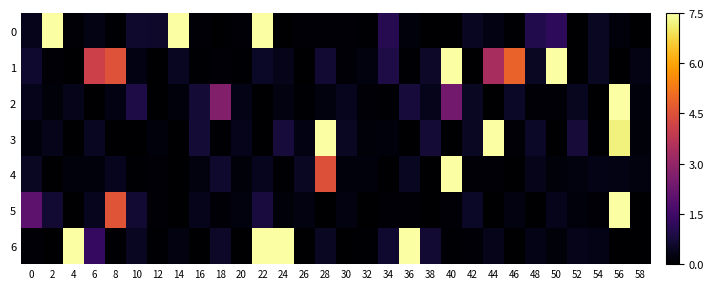

Reading right to left, extract all data points from this chart.

0: 58=0.0	56=0.2	54=0.5	52=0.0	50=1.2	48=1.0	46=0.0	44=0.3	42=0.5	40=0.0	38=0.0	36=0.2	34=1.0	32=0.1	30=0.1	28=0.1	26=0.1	24=0.0	22=7.5	20=0.1	18=0.0	16=0.1	14=7.5	12=0.6	10=0.6	8=0.0	6=0.3	4=0.1	2=7.5	0=0.4
1: 58=0.3	56=0.0	54=0.5	52=0.0	50=7.5	48=0.5	46=4.9	44=3.4	42=0.0	40=7.5	38=0.5	36=0.0	34=0.9	32=0.2	30=0.1	28=0.7	26=0.0	24=0.3	22=0.5	20=0.0	18=0.1	16=0.0	14=0.5	12=0.0	10=0.3	8=4.5	6=4.1	4=0.0	2=0.1	0=0.6
2: 58=0.2	56=7.5	54=0.0	52=0.4	50=0.1	48=0.1	46=0.5	44=0.0	42=0.5	40=2.4	38=0.4	36=0.8	34=0.0	32=0.1	30=0.4	28=0.2	26=0.1	24=0.2	22=0.0	20=0.3	18=2.7	16=0.7	14=0.2	12=0.0	10=0.9	8=0.3	6=0.0	4=0.3	2=0.1	0=0.4
3: 58=0.1	56=7.2	54=0.0	52=0.7	50=0.0	48=0.5	46=0.1	44=7.5	42=0.5	40=0.0	38=0.7	36=0.0	34=0.2	32=0.1	30=0.5	28=7.5	26=0.3	24=0.8	22=0.0	20=0.4	18=0.0	16=0.7	14=0.0	12=0.2	10=0.0	8=0.0	6=0.5	4=0.0	2=0.3	0=0.2
4: 58=0.2	56=0.3	54=0.3	52=0.2	50=0.1	48=0.3	46=0.0	44=0.1	42=0.1	40=7.5	38=0.0	36=0.5	34=0.0	32=0.1	30=0.2	28=4.5	26=0.5	24=0.0	22=0.4	20=0.1	18=0.6	16=0.2	14=0.0	12=0.1	10=0.0	8=0.4	6=0.2	4=0.2	2=0.0	0=0.5
5: 58=0.0	56=7.5	54=0.1	52=0.2	50=0.4	48=0.0	46=0.2	44=0.0	42=0.5	40=0.1	38=0.0	36=0.1	34=0.1	32=0.0	30=0.2	28=0.0	26=0.2	24=0.1	22=0.8	20=0.2	18=0.1	16=0.4	14=0.0	12=0.1	10=0.7	8=4.6	6=0.4	4=0.0	2=0.7	0=2.0
6: 58=0.0	56=0.0	54=0.3	52=0.3	50=0.1	48=0.3	46=0.0	44=0.3	42=0.1	40=0.0	38=0.7	36=7.5	34=0.6	32=0.0	30=0.0	28=0.5	26=0.0	24=7.5	22=7.5	20=0.0	18=0.5	16=0.0	14=0.2	12=0.0	10=0.4	8=0.1	6=1.3	4=7.5	2=0.0	0=0.1